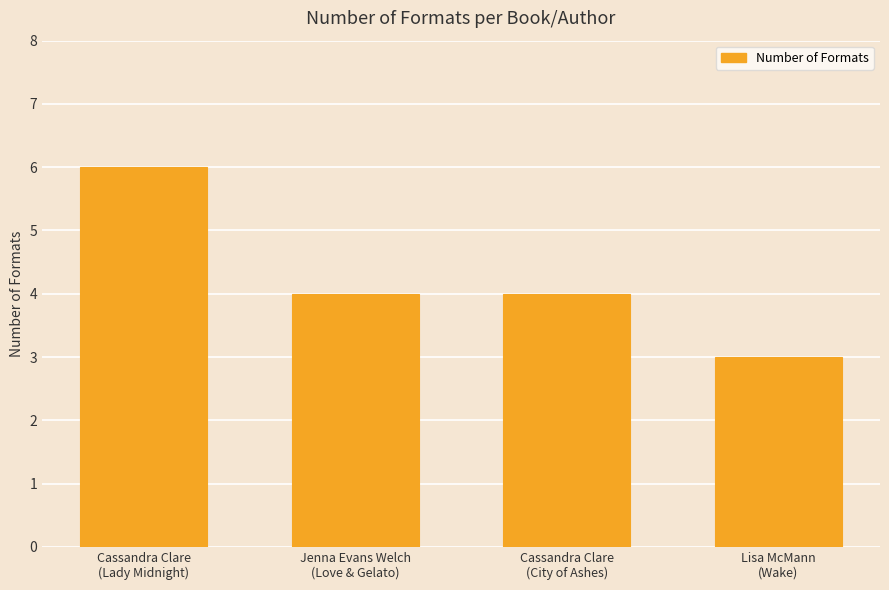

Reading left to right, transcribe all the data shown in this chart.

Cassandra Clare
(Lady Midnight)=6	Jenna Evans Welch
(Love & Gelato)=4	Cassandra Clare
(City of Ashes)=4	Lisa McMann
(Wake)=3